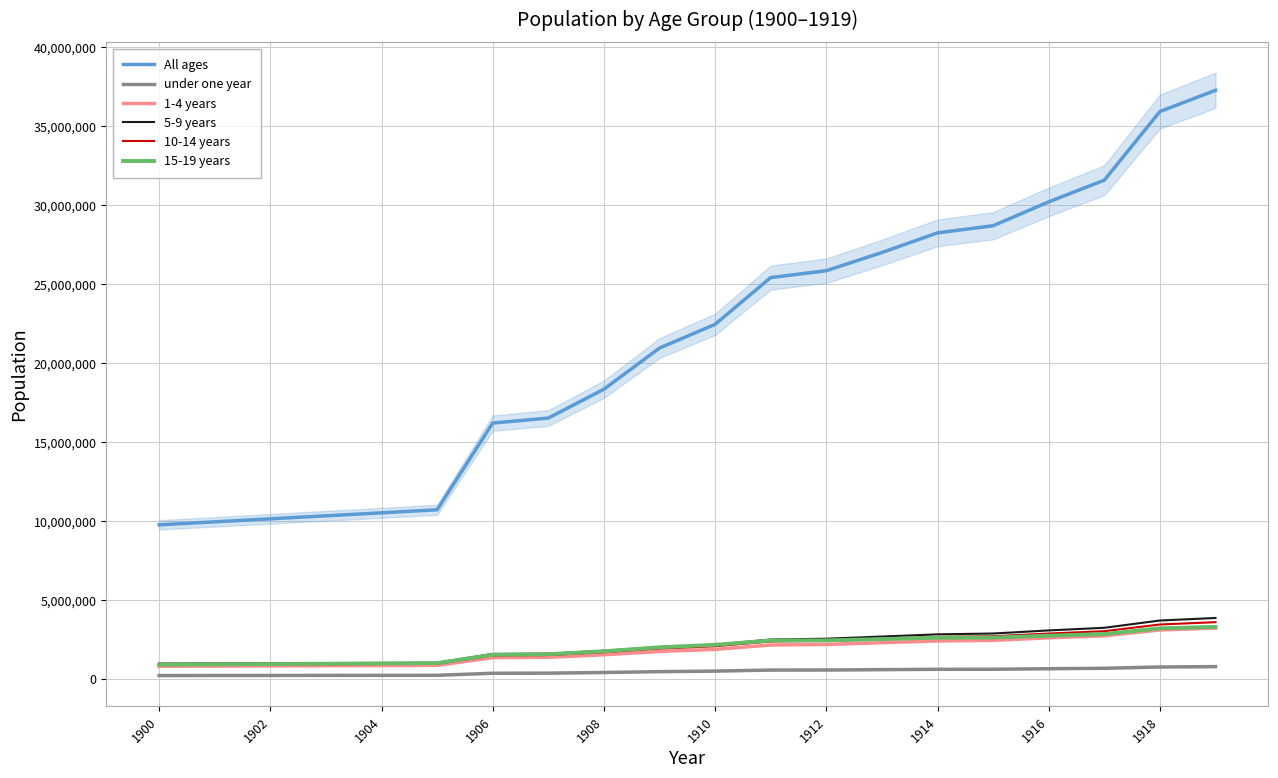

At which label does 15-19 years reach its minimum?

1900